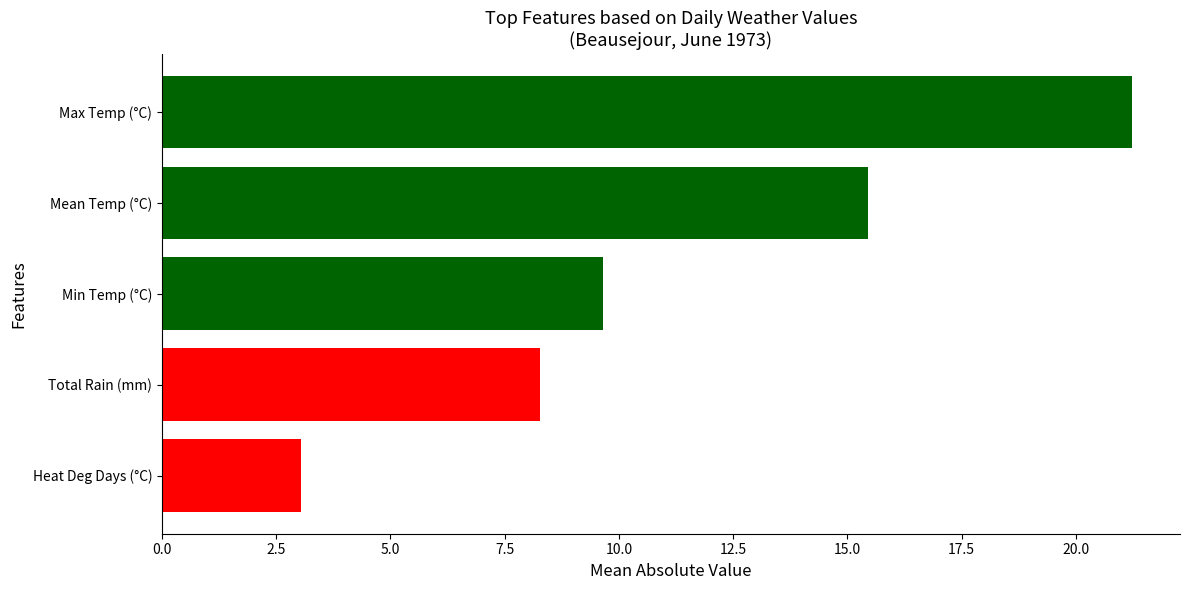

At which label is the value closest to 12?

Min Temp (°C)